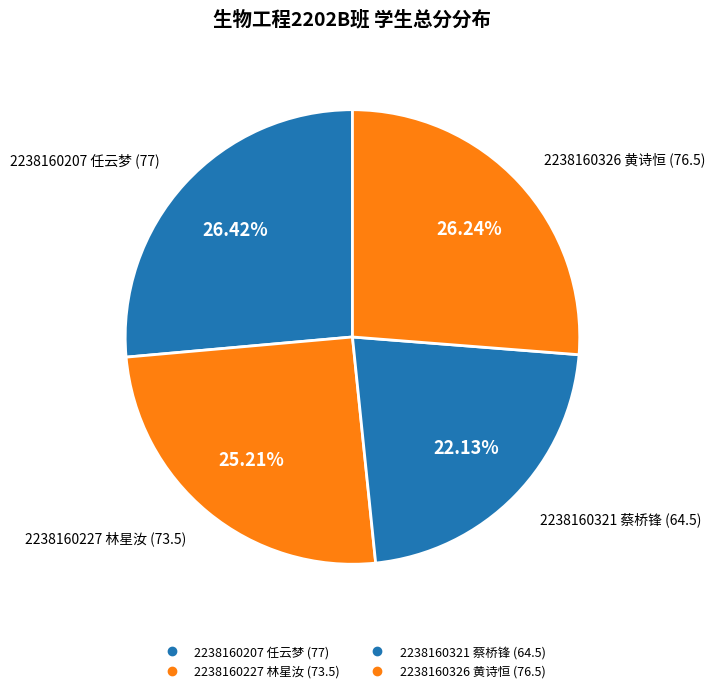

How many segments does this pie chart have?

4